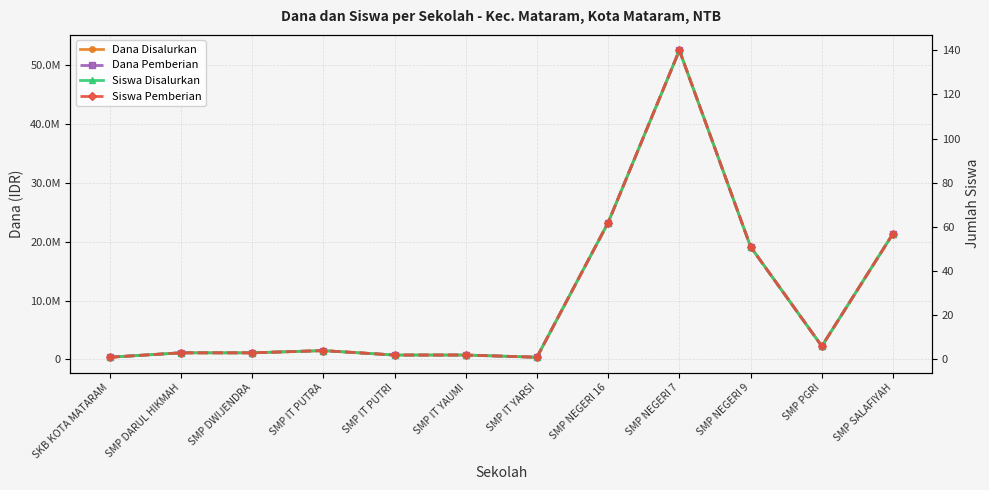

Is the value of Siswa Disalurkan at SMP NEGERI 16 greater than the value of Dana Disalurkan at SMP NEGERI 16?

No